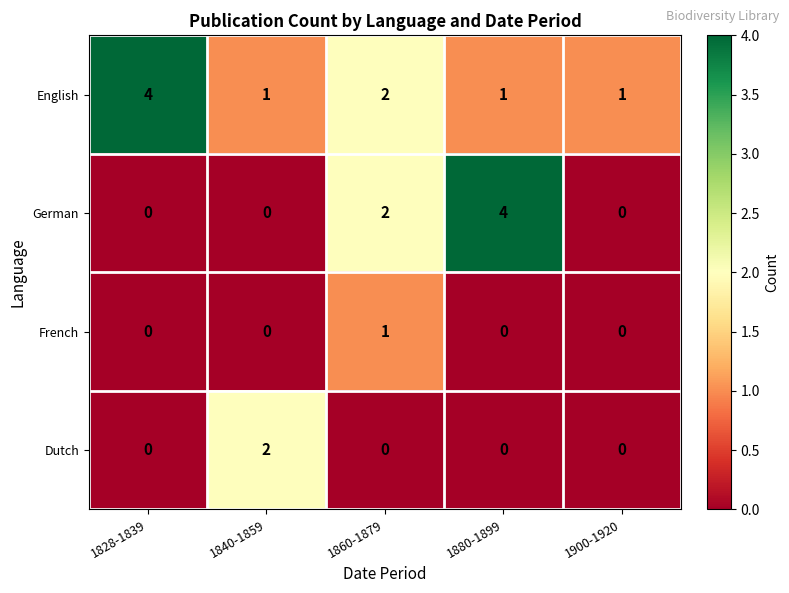

Reading left to right, extract all data points from this chart.

English: 1828-1839=4	1840-1859=1	1860-1879=2	1880-1899=1	1900-1920=1
German: 1828-1839=0	1840-1859=0	1860-1879=2	1880-1899=4	1900-1920=0
French: 1828-1839=0	1840-1859=0	1860-1879=1	1880-1899=0	1900-1920=0
Dutch: 1828-1839=0	1840-1859=2	1860-1879=0	1880-1899=0	1900-1920=0